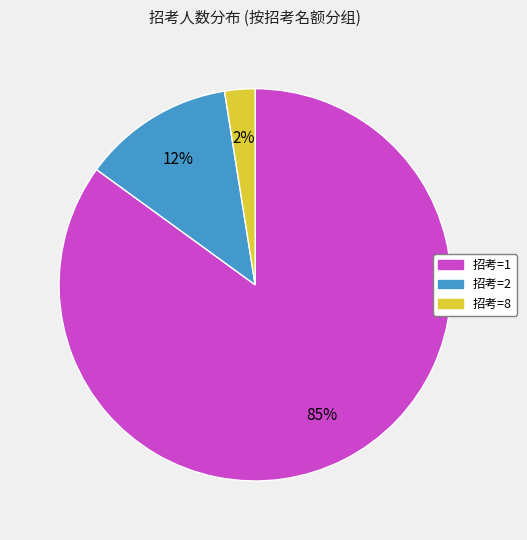

Is there any slice that represents more than half of the pie?

Yes